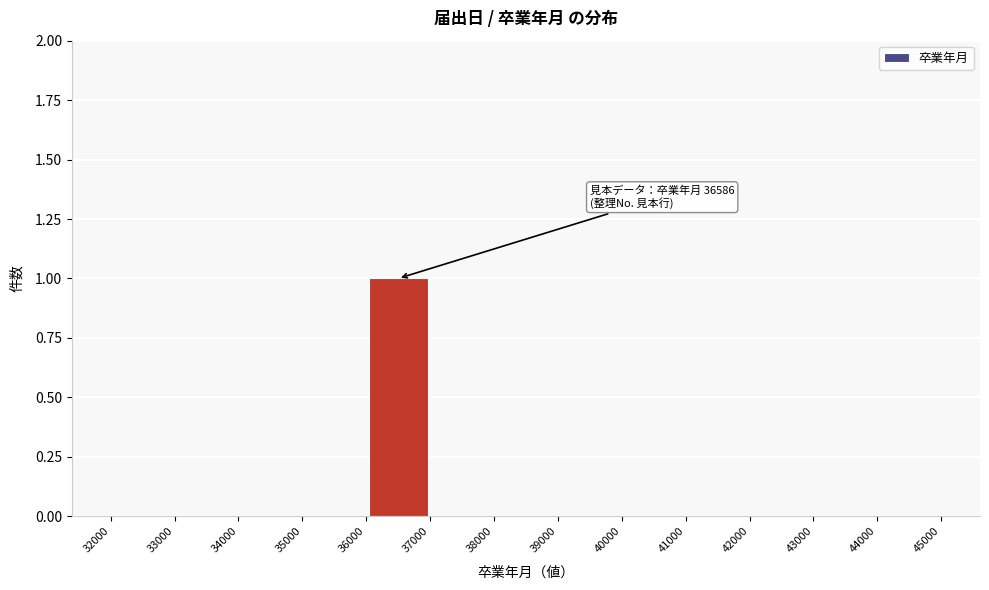

Over which range of the x-axis is the bar tallest?

36000 to 37000